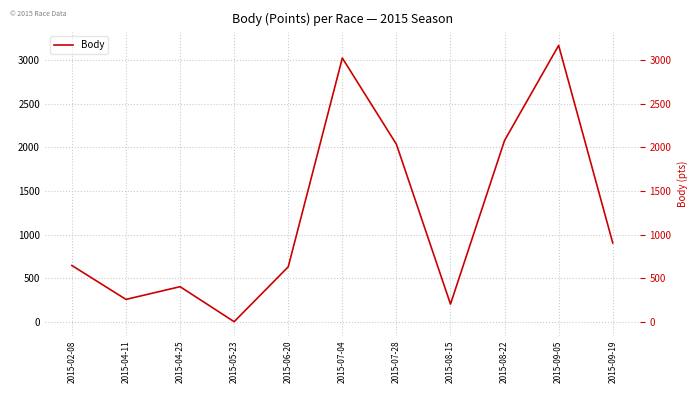

Does the chart display data point markers on the line(s)?

No